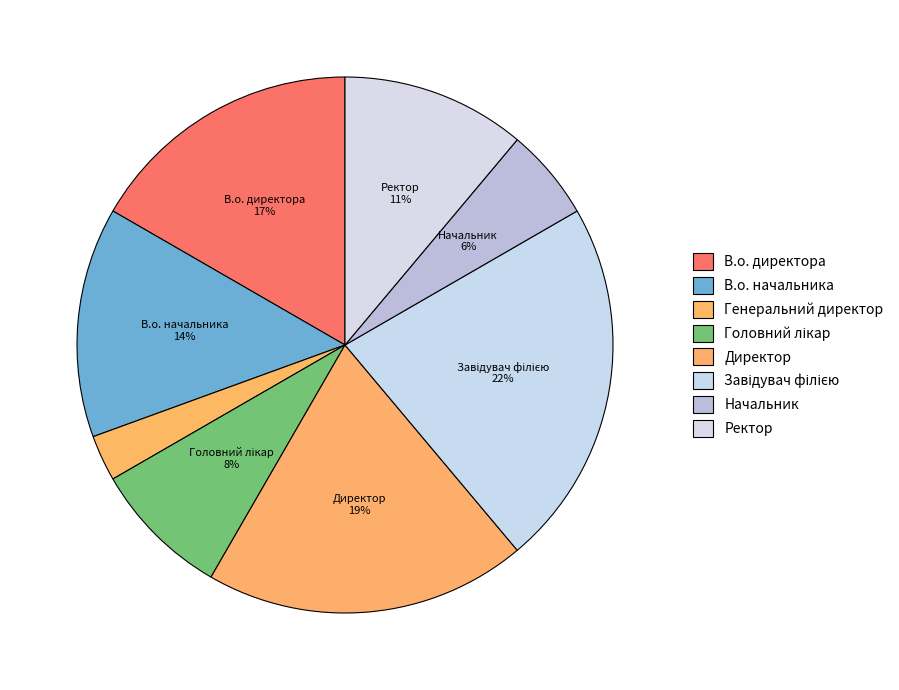

Do В.о. начальника and В.о. директора together represent more than half of the pie?

No